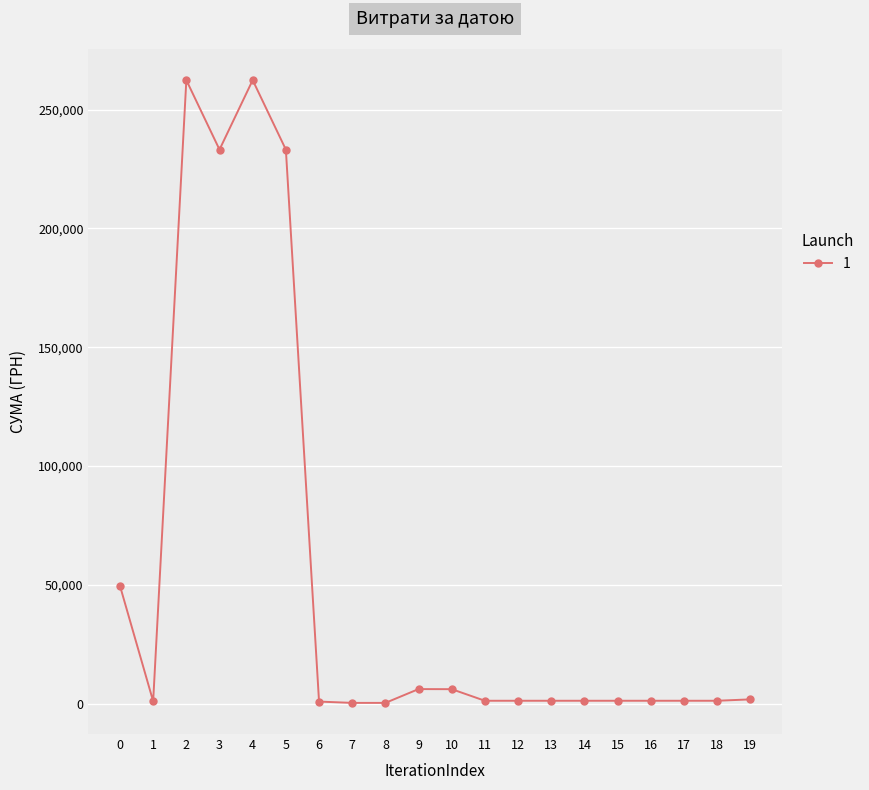

What is the sum of all values?

1066351.2